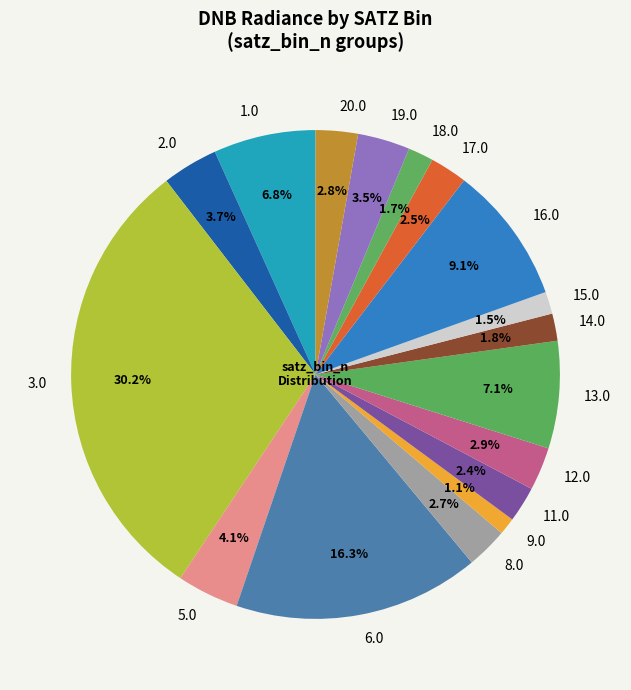

Is there any slice that represents more than half of the pie?

No